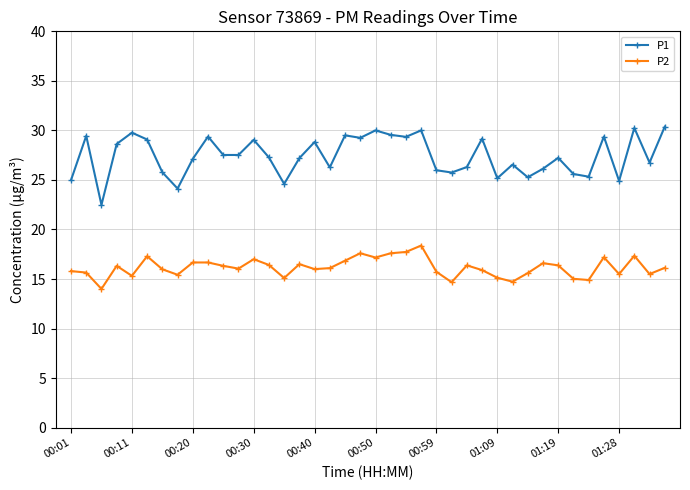

What is the minimum value shown in the chart?

14.0